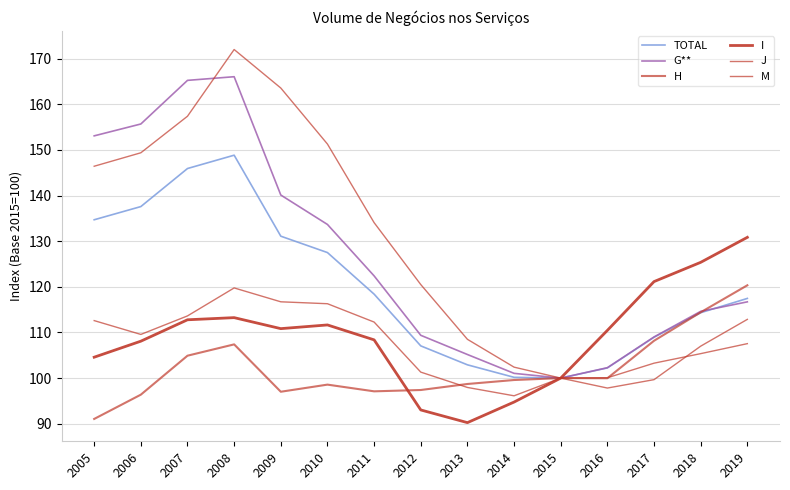

What is the minimum value for H?

91.0